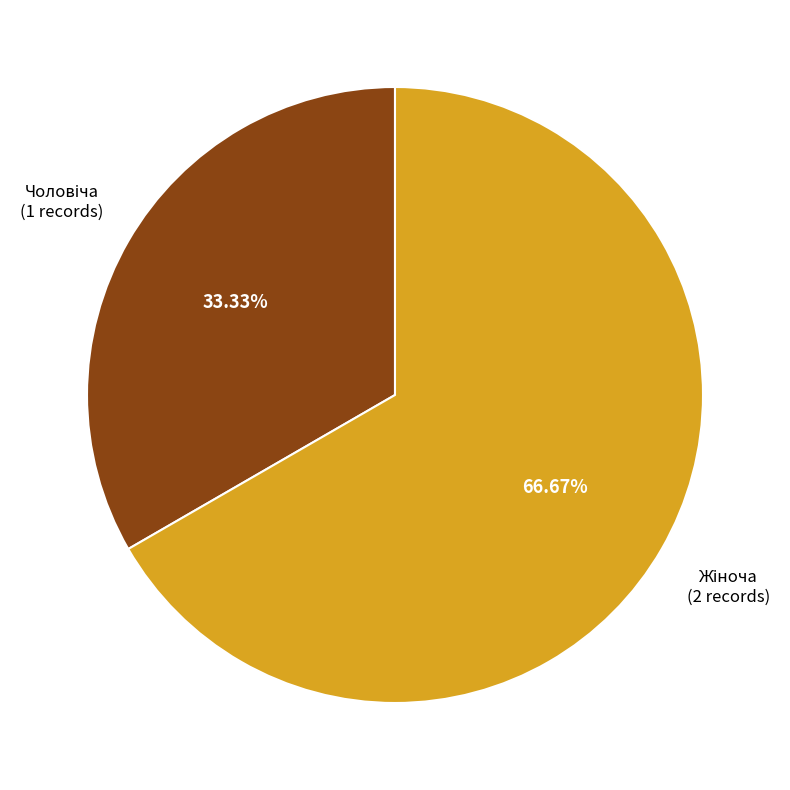

Is there a majority slice in this chart?

Yes